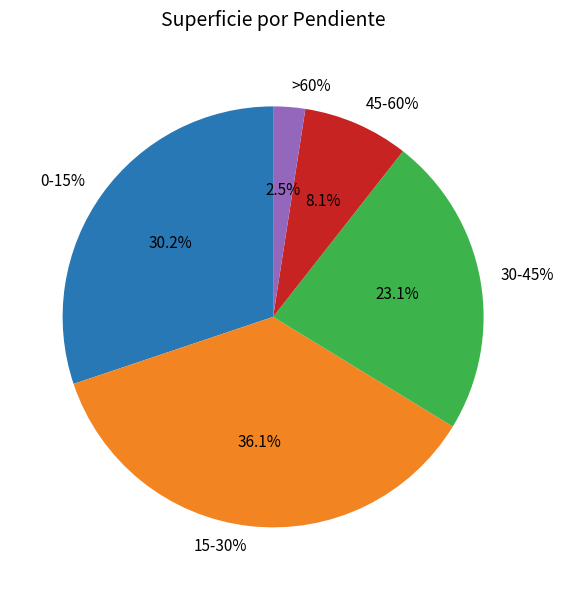

How many segments does this pie chart have?

5